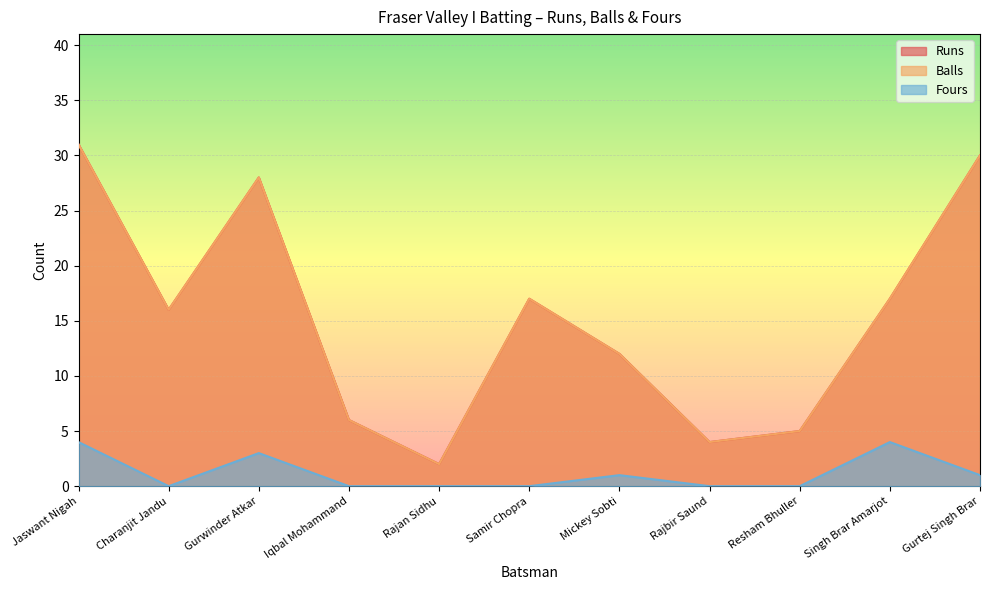

The Balls series shows 30 at Singh Brar Amarjot. True or false?

False